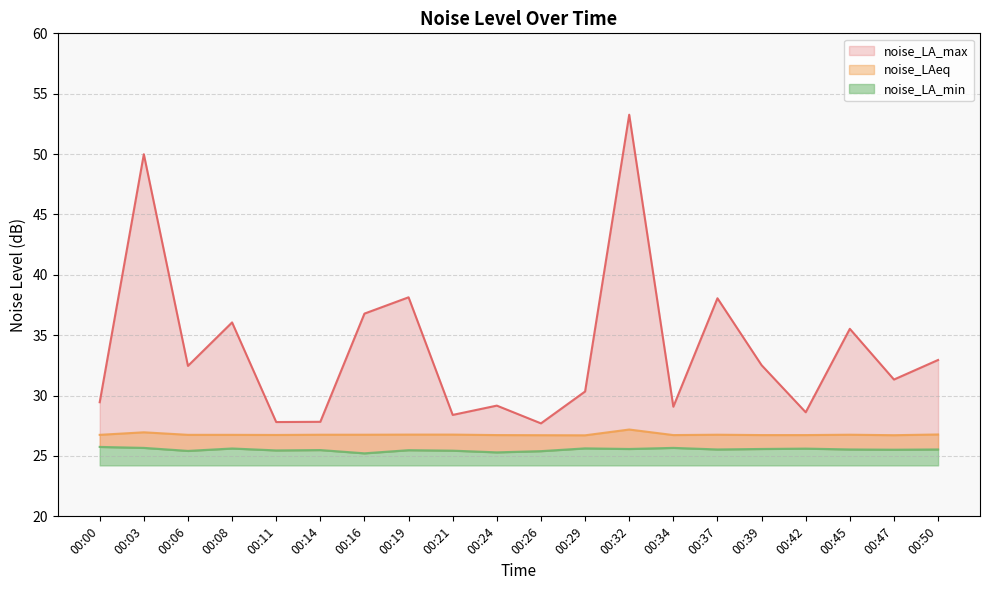

What is the difference between the maximum and second lowest values in the noise_LAeq series?

0.5